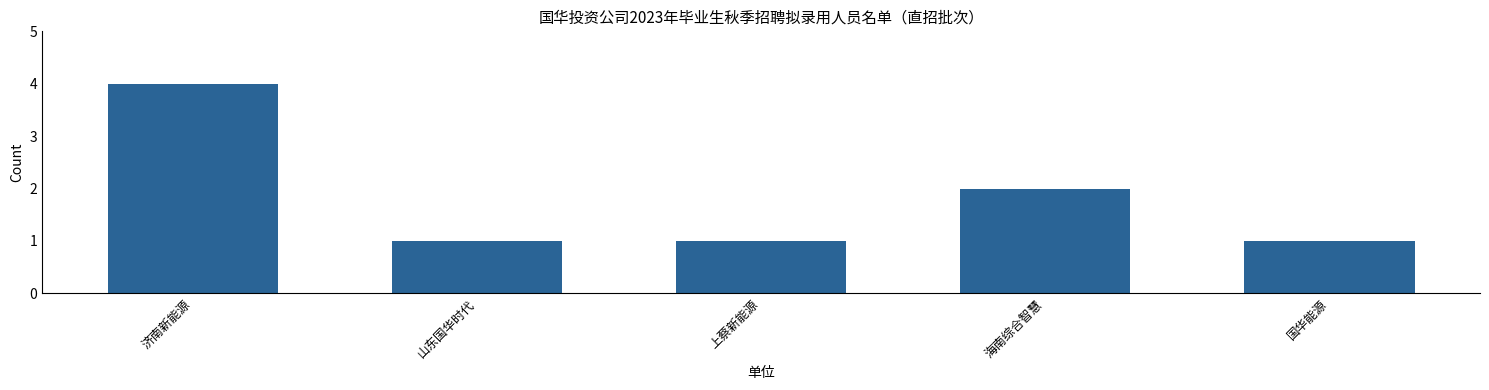

Between 济南新能源 and 山东国华时代, which is larger?

济南新能源